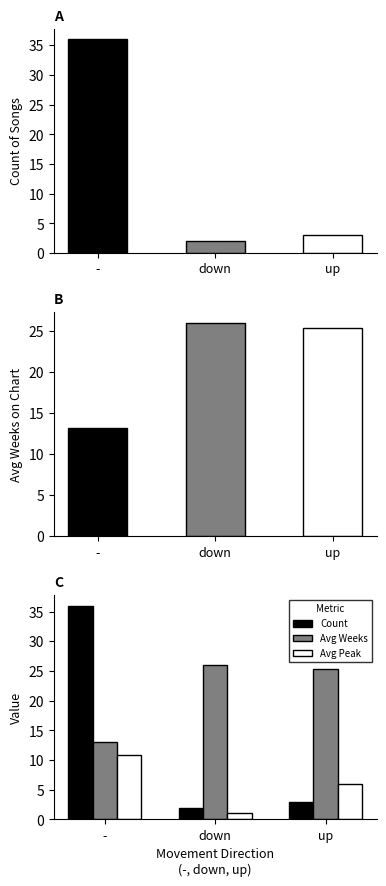

What is the greatest value displayed?

36.0